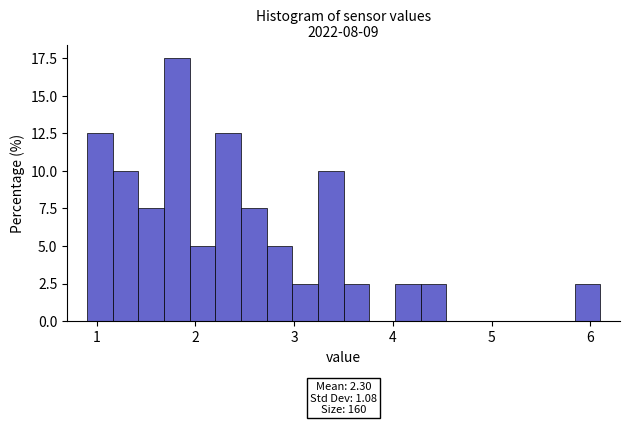

Around what value on the x-axis is the tallest bar? Give the approximate position of its centre, as read against the axis.

1.8